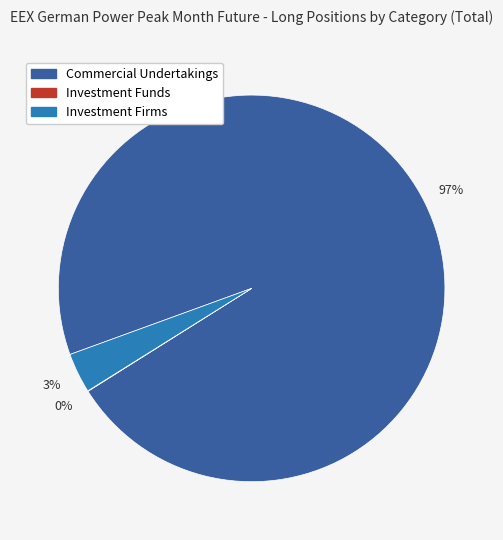

What is the majority slice?

Commercial Undertakings